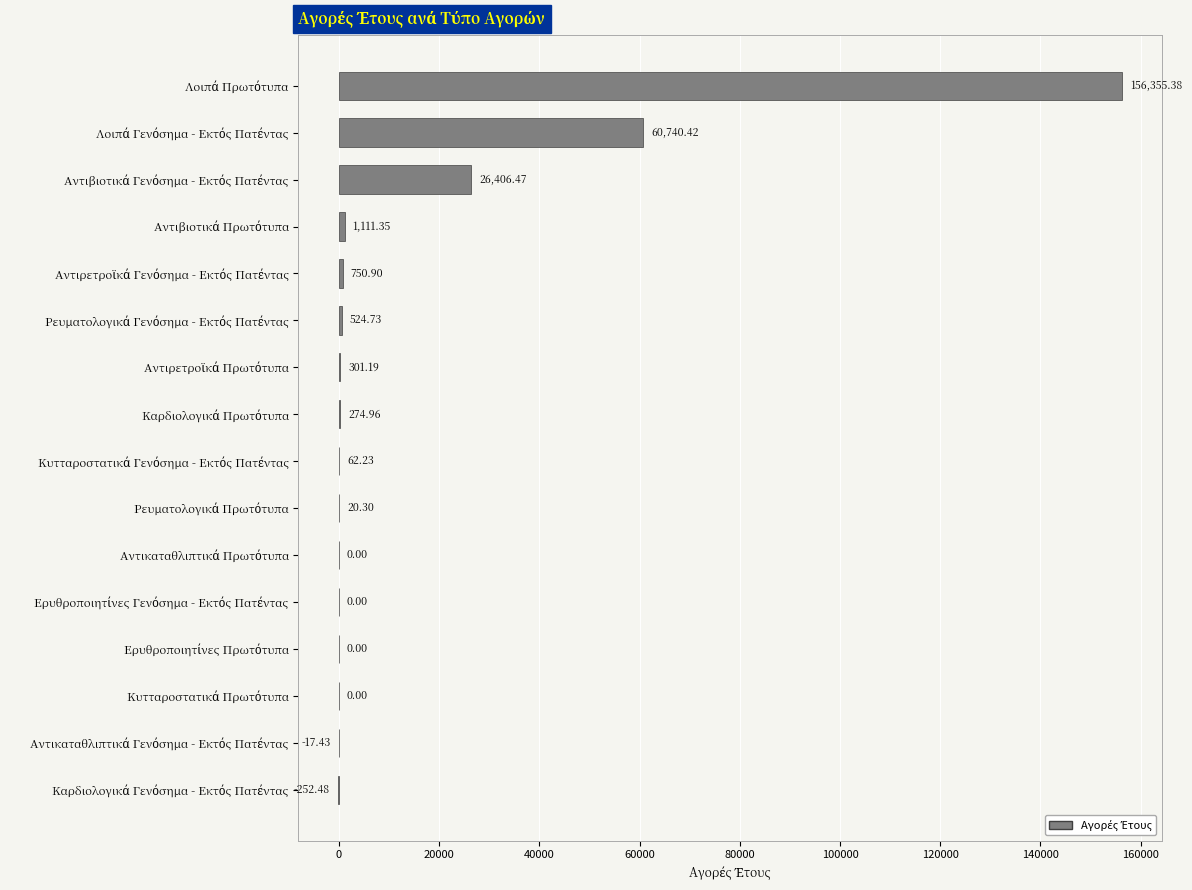

What is the sum of all values?

246278.0